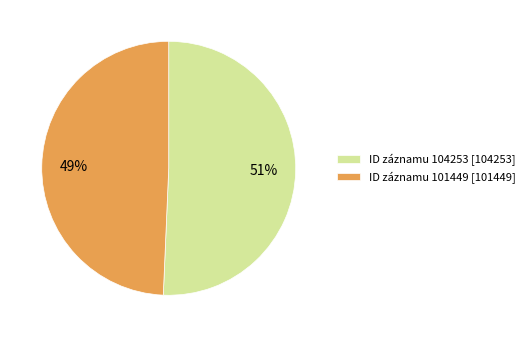

Is the sum of ID záznamu 101449 [101449] and ID záznamu 104253 [104253] greater than half?

Yes